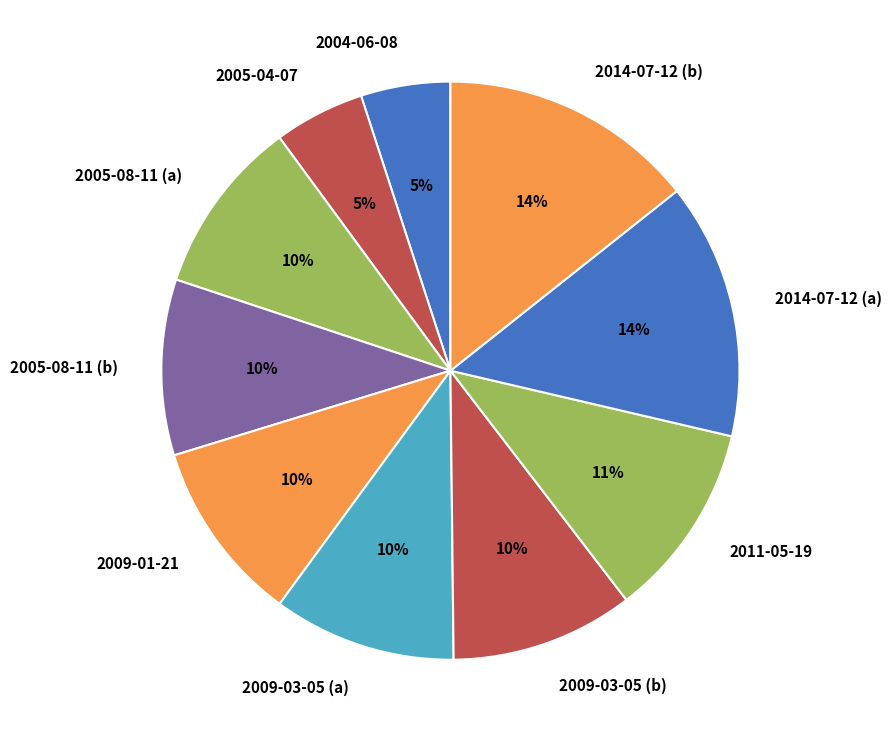

The 2009-03-05 (a) slice represents 10% of the pie. True or false?

True